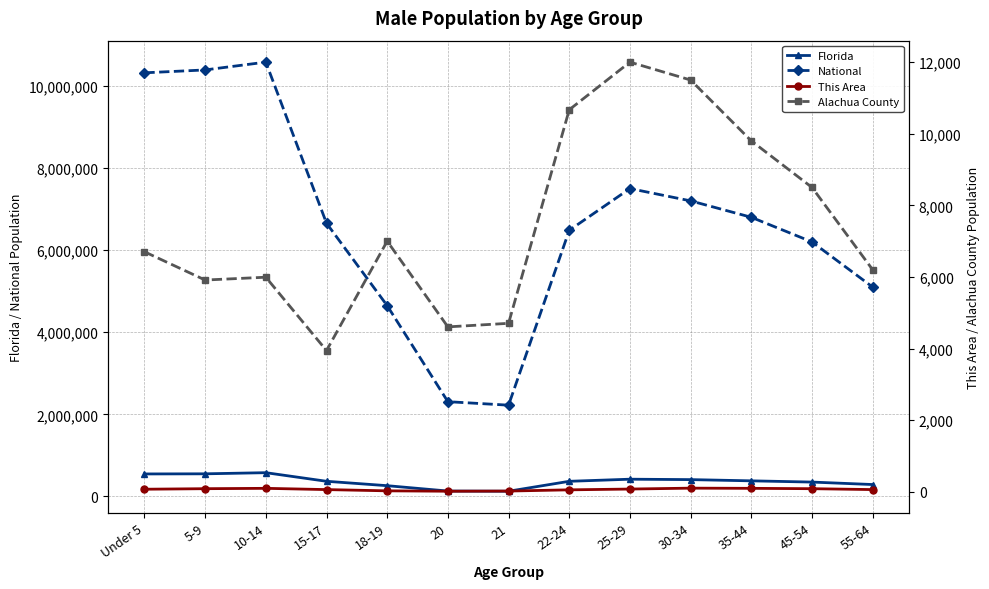

Is the value of National at 20 greater than the value of Florida at 15-17?

Yes